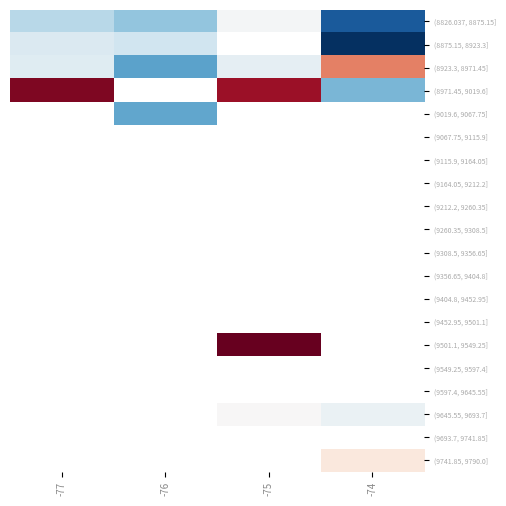

The value of (9501.1, 9549.25] at -75 is 7121635.1. True or false?

False